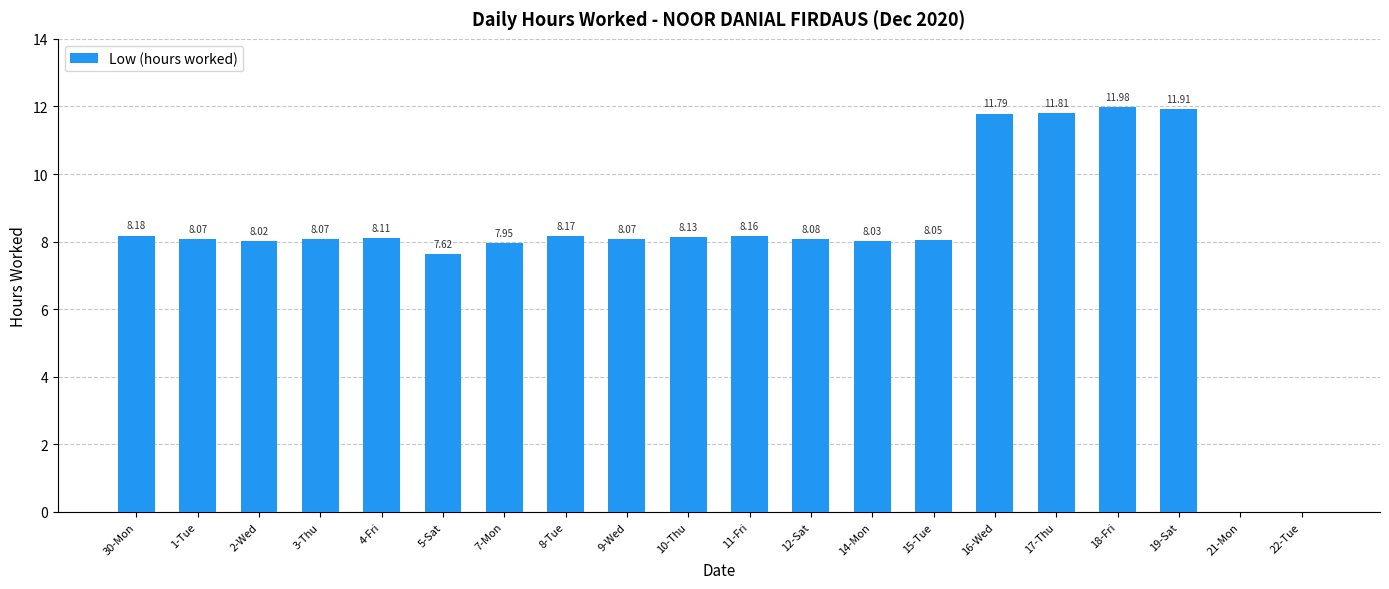

What is the sum of the values at 7-Mon and 2-Wed?

16.0